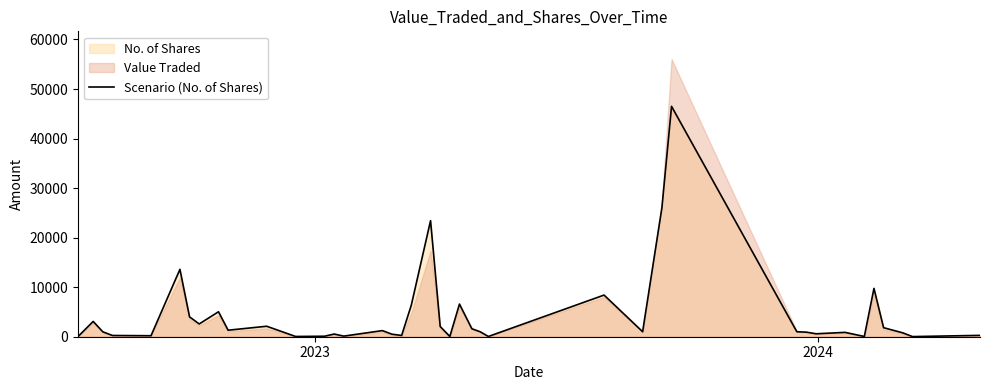

What is the maximum value for Scenario (No. of Shares)?

46501